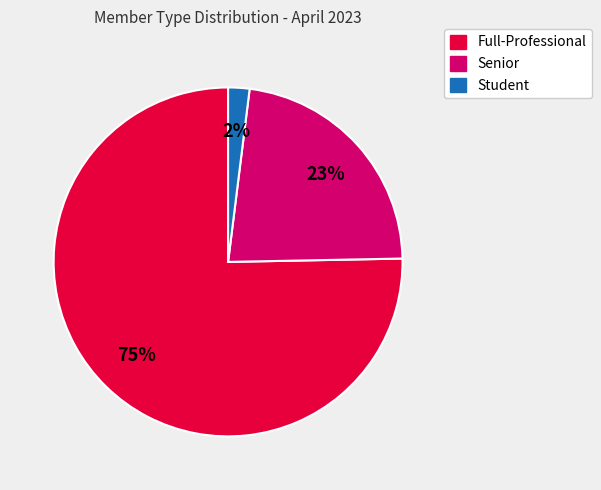

Which slice is the largest?

Full-Professional